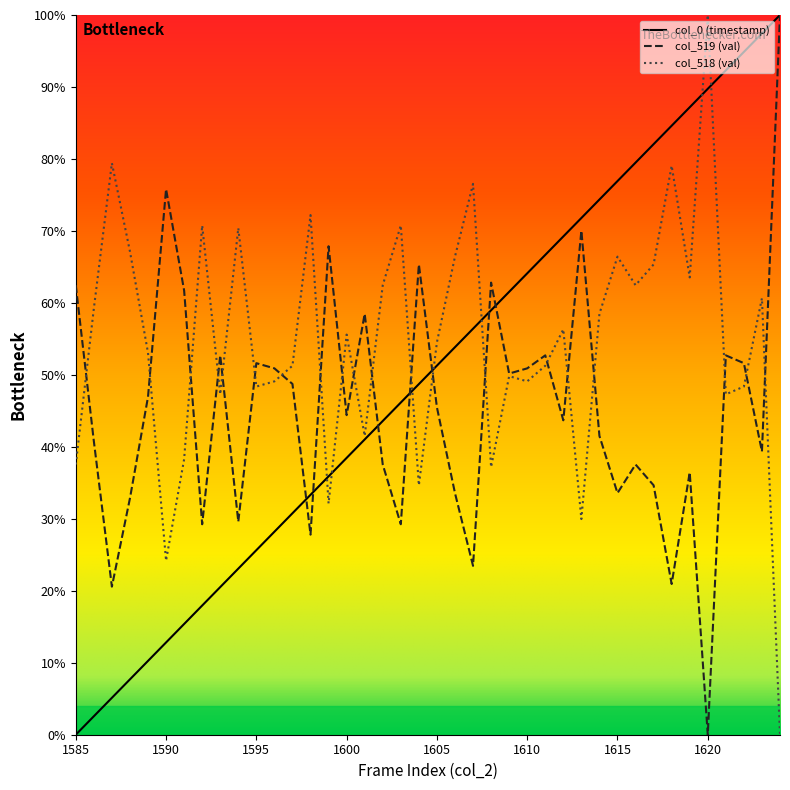

Is this an area chart (filled region under the line)?

No